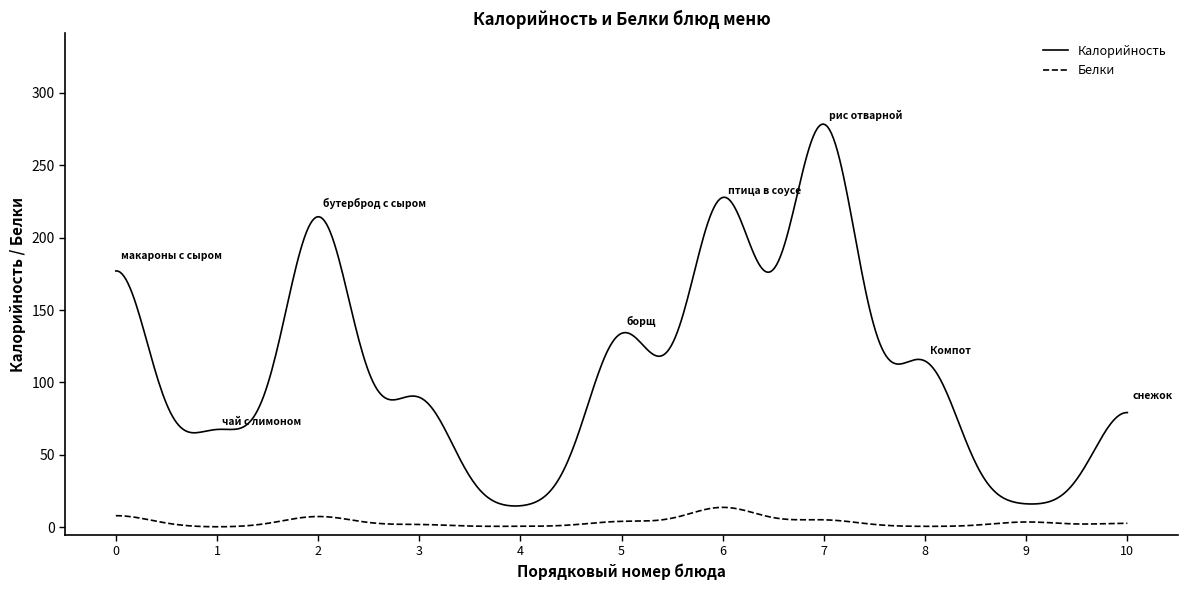

Which series has the widest spread of values?

Калорийность